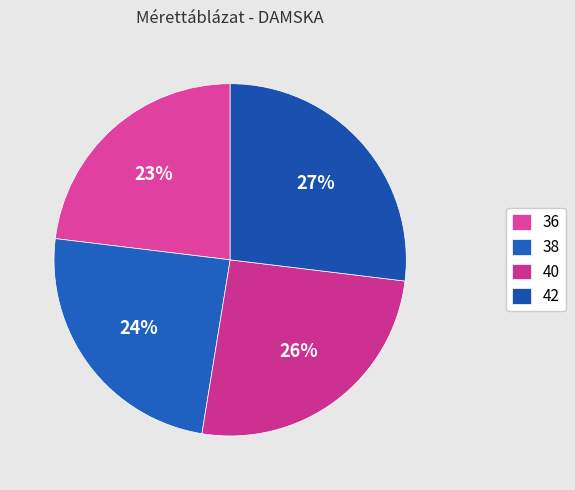

To the nearest percent, what percentage of the pie is 40?

26%